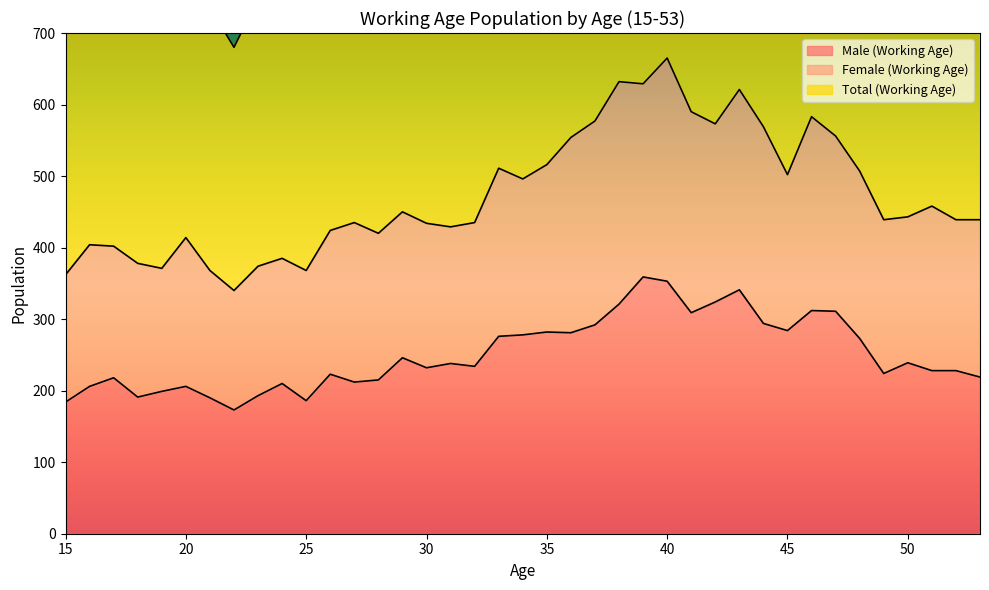

How many interior local peaks does the Male (Working Age) series have?

11